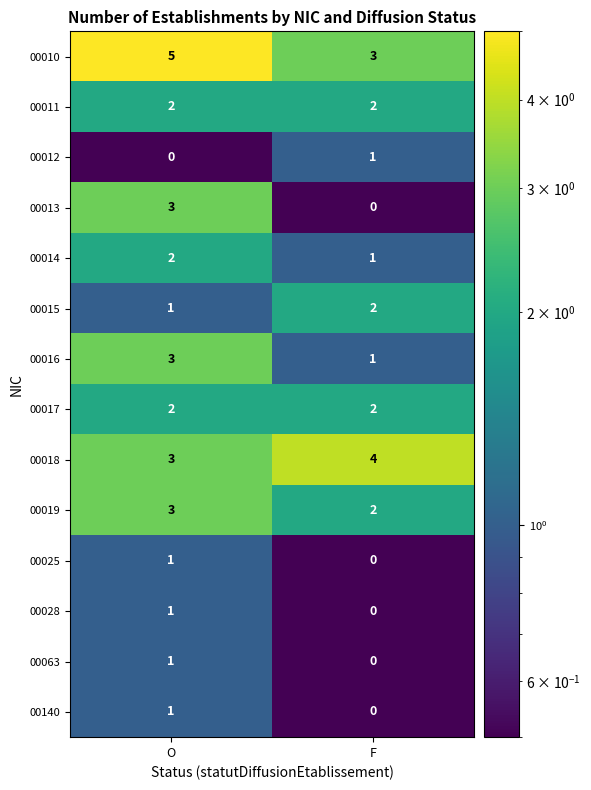

Rank the categories by 00018 value from highest to lowest.

F, O